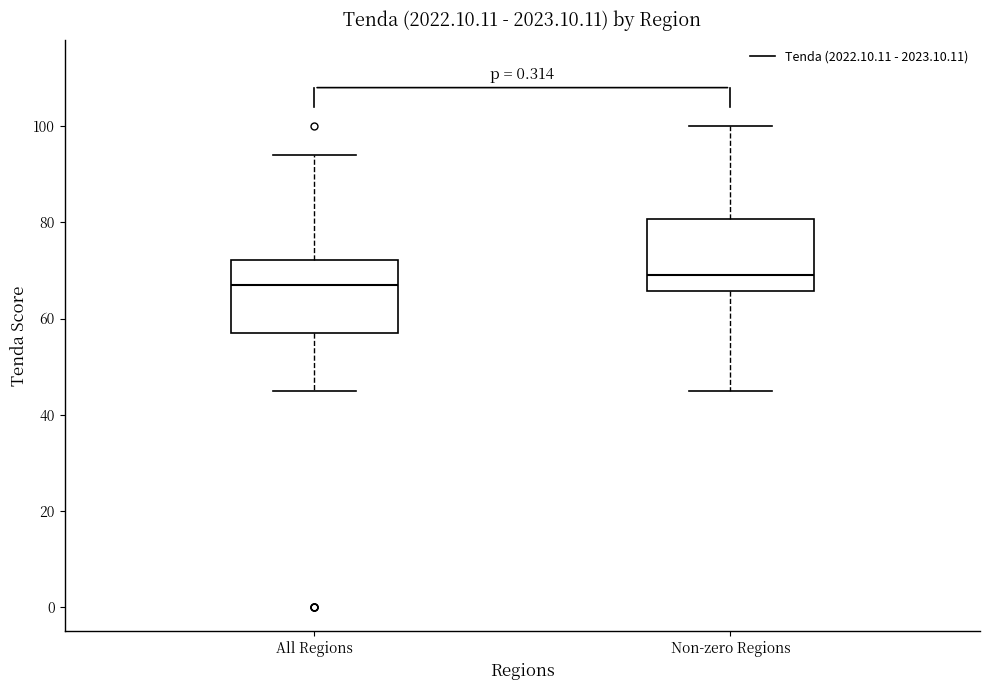

Reading left to right, transcribe this box plot: for each box, give where its median line is, the range the box spans, and where its two whiskers end, as read against the y-axis. The values are not printed on the chart, so give them approximately, as read against the axis.

All Regions: median 68, box 58 to 72, whiskers 46 to 94
Non-zero Regions: median 70, box 66 to 80, whiskers 46 to 100